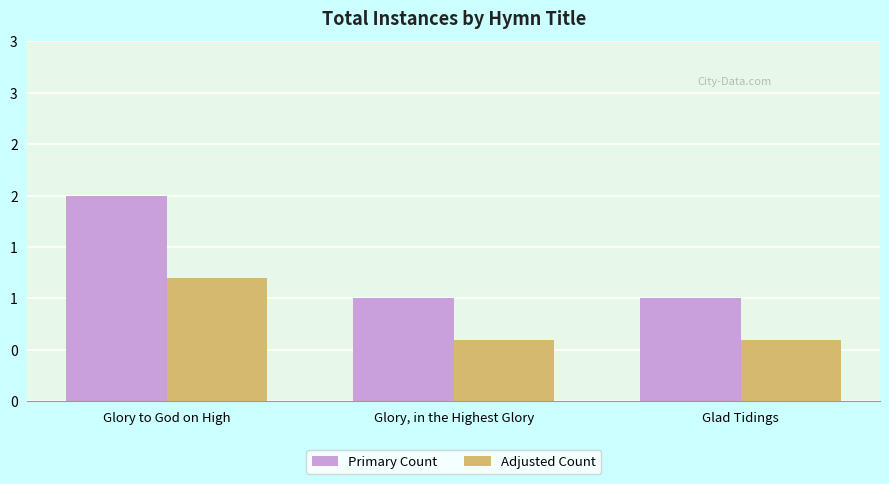

What are all the series names shown in the legend?

Primary Count, Adjusted Count